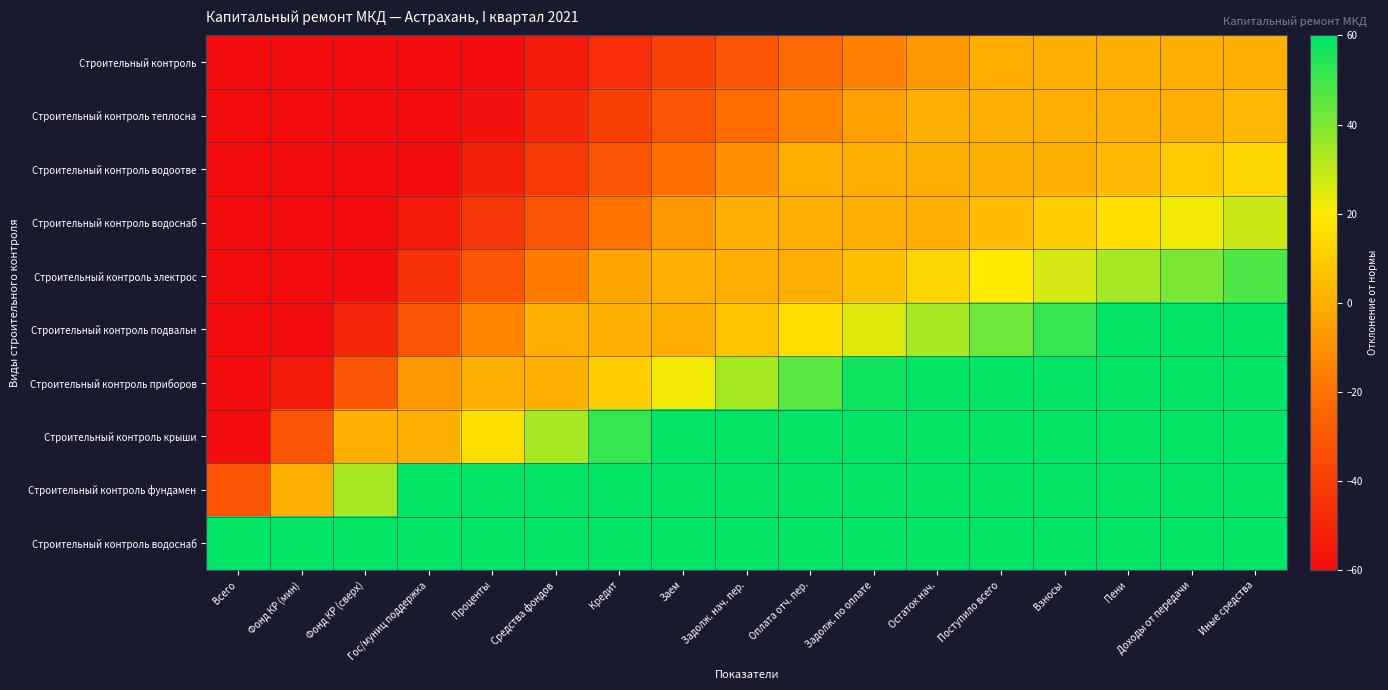

What is the minimum value shown in the chart?

-94.2